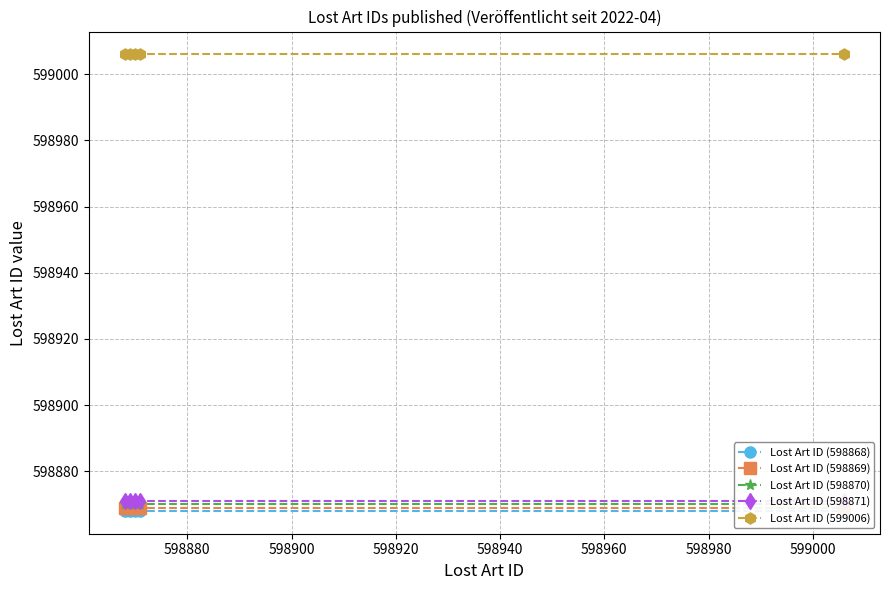

How many lines are shown in the chart?

5